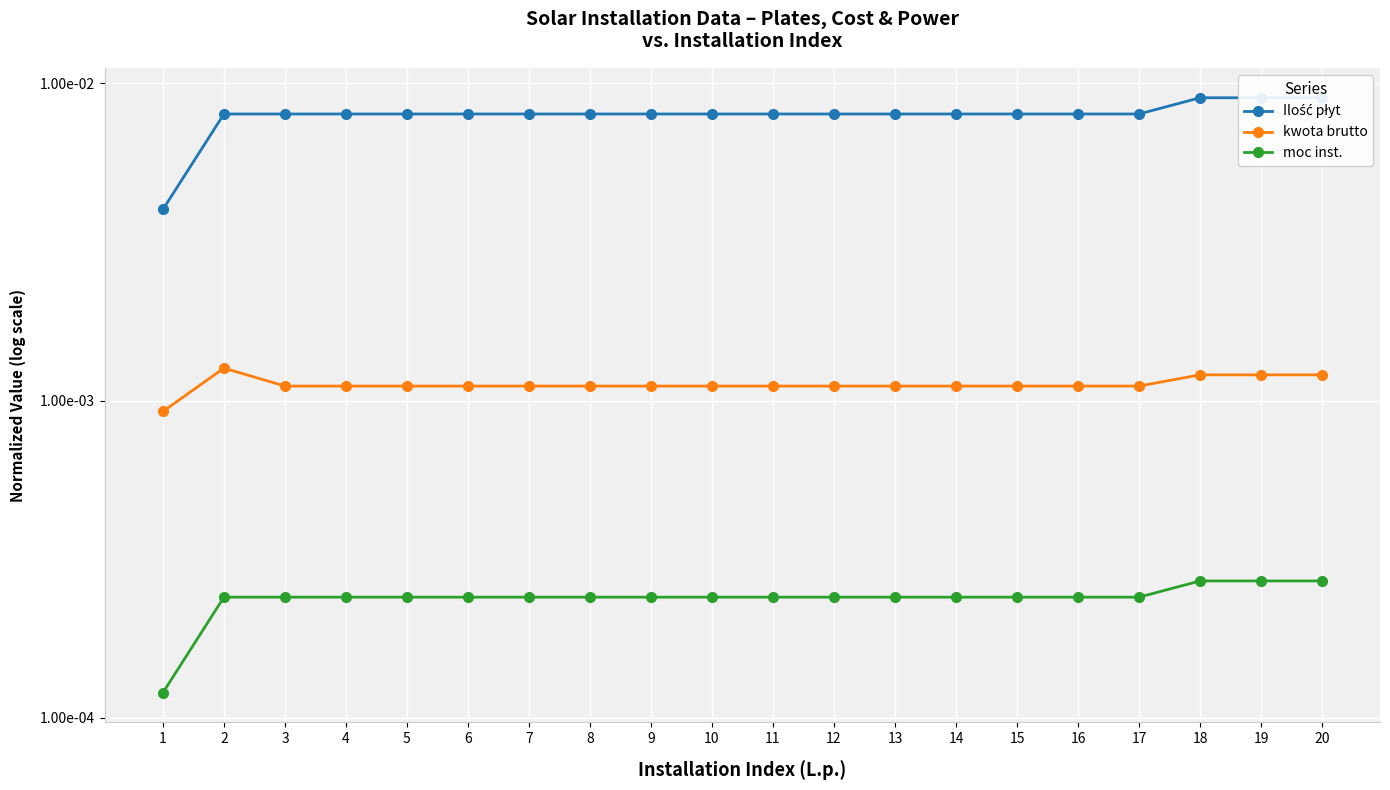

Which series has the largest total across all categories?

Ilość płyt